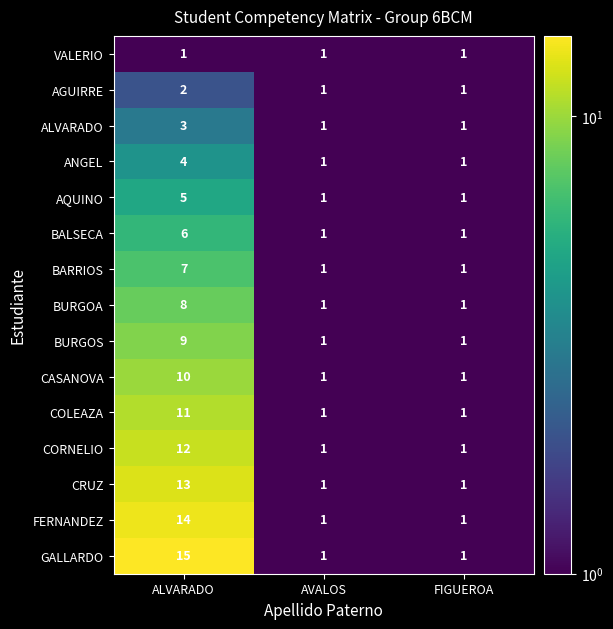

Which category has the highest value across all series?

ALVARADO